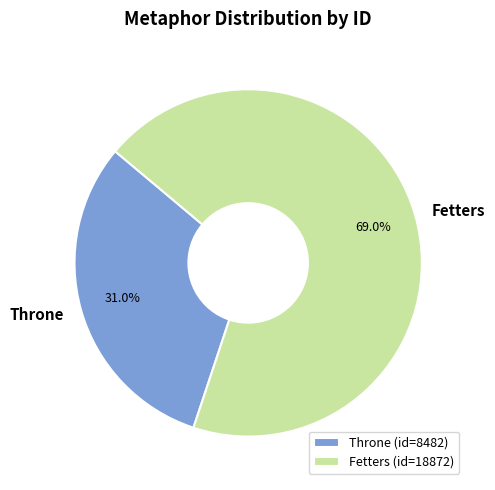

Does any single category account for the majority?

Yes